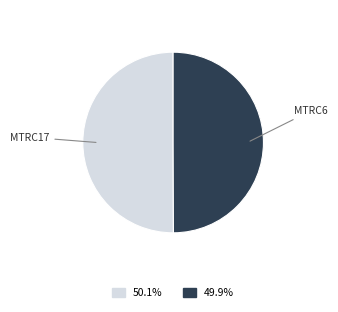

What is the ratio of the value at MTRC17 to the value at MTRC6?

1.0